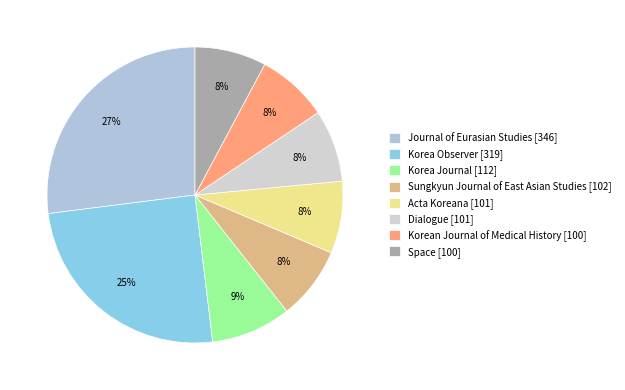

Combined, do Dialogue [101] and Korea Journal [112] account for over 50%?

No